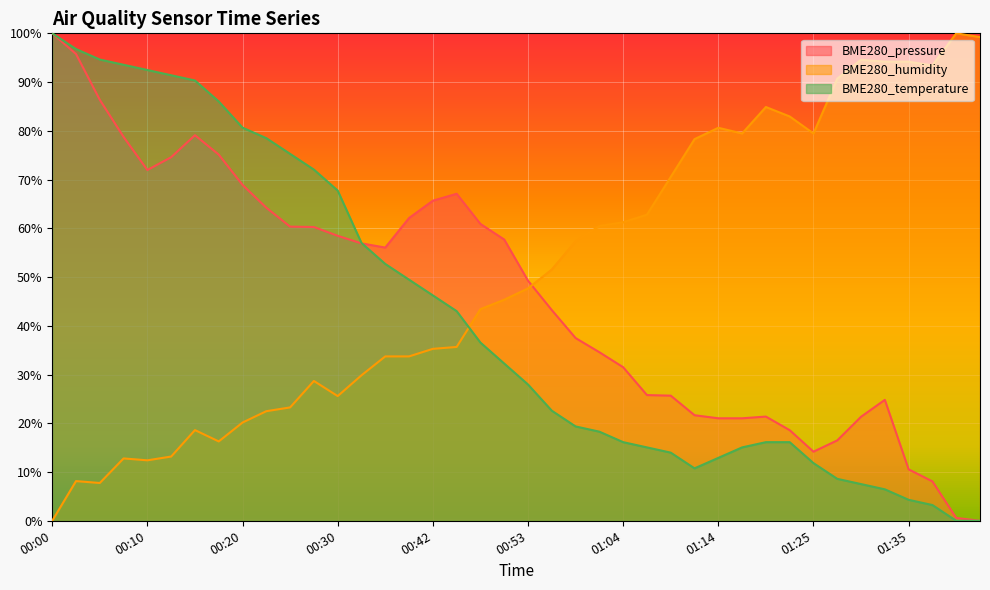

Which series has the largest total across all categories?

BME280_humidity